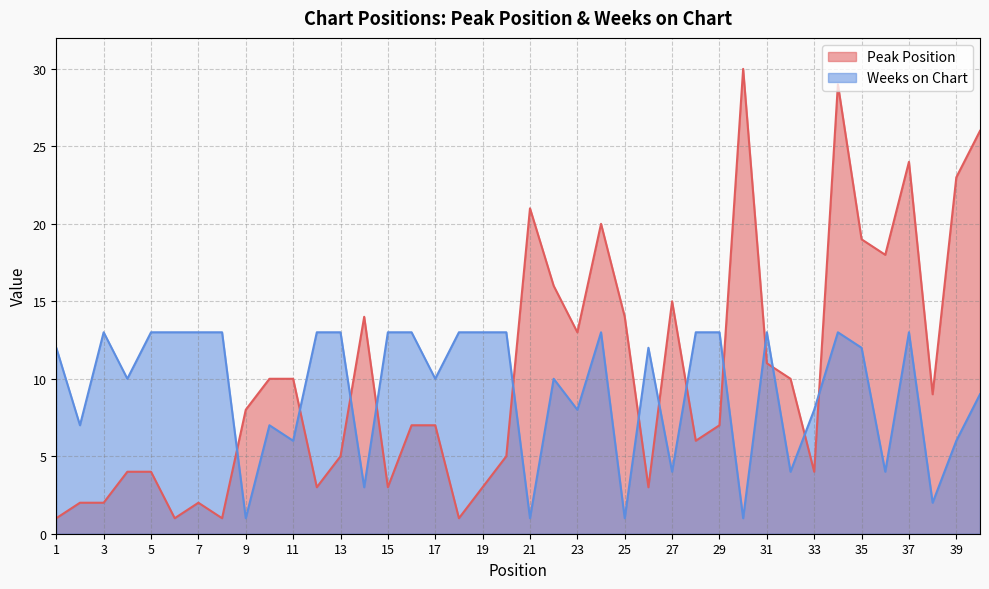

Which category has the highest value in the Peak Position series?

30